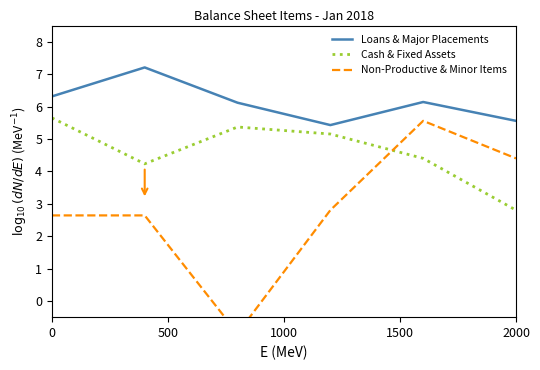

Is it true that Cash & Fixed Assets equals 5.7 at 0?

True